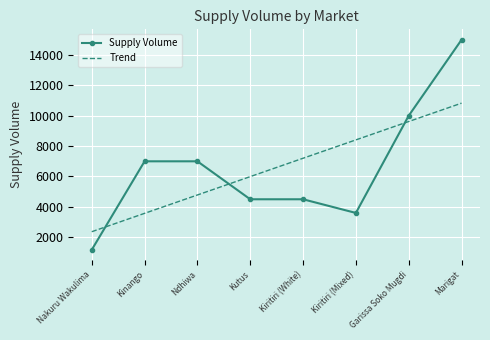

Reading right to left, extract all data points from this chart.

Supply Volume: Marigat=15000.0	Garissa Soko Mugdi=10000.0	Kiritiri (Mixed)=3600.0	Kiritiri (White)=4500.0	Kutus=4500.0	Ndhiwa=7000.0	Kinango=7000.0	Nakuru Wakulima=1175.0
Trend: Marigat=10829.2	Garissa Soko Mugdi=9619.9	Kiritiri (Mixed)=8410.7	Kiritiri (White)=7201.5	Kutus=5992.3	Ndhiwa=4783.0	Kinango=3573.8	Nakuru Wakulima=2364.6